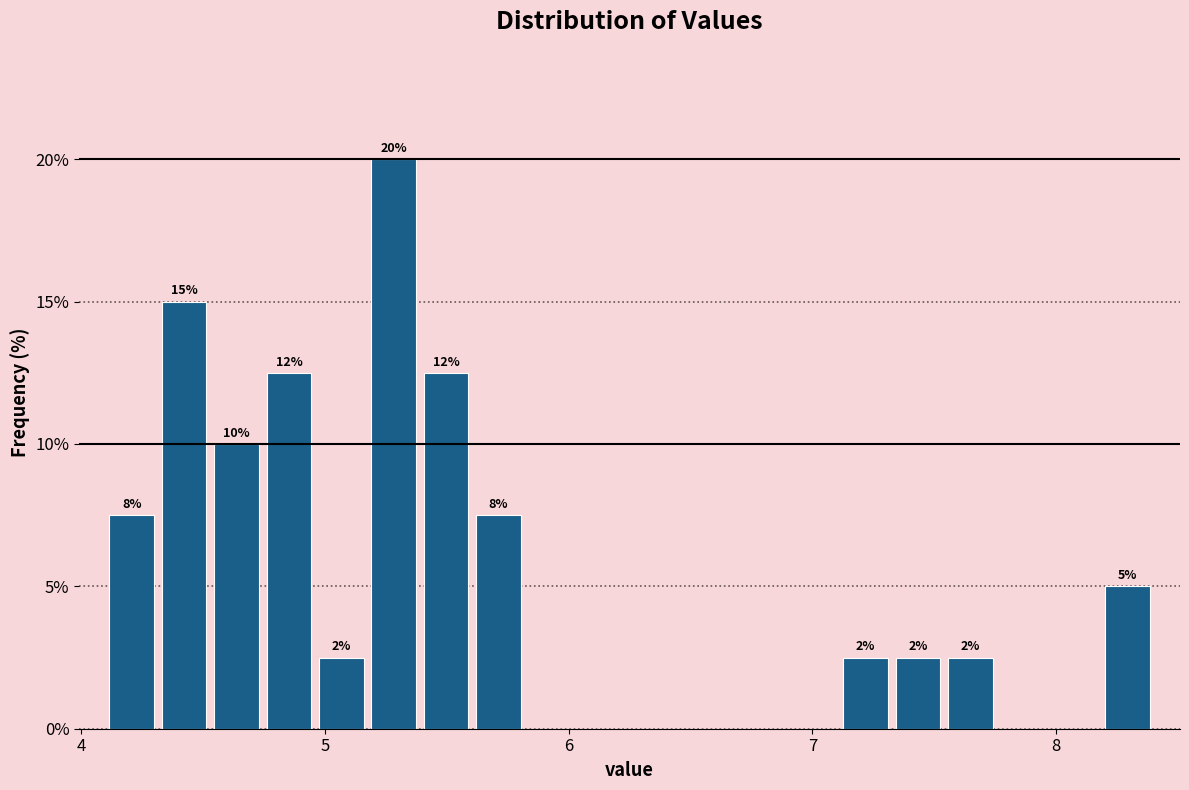

Read against the x-axis, roughly where is the centre of the tallest bar?

5.3